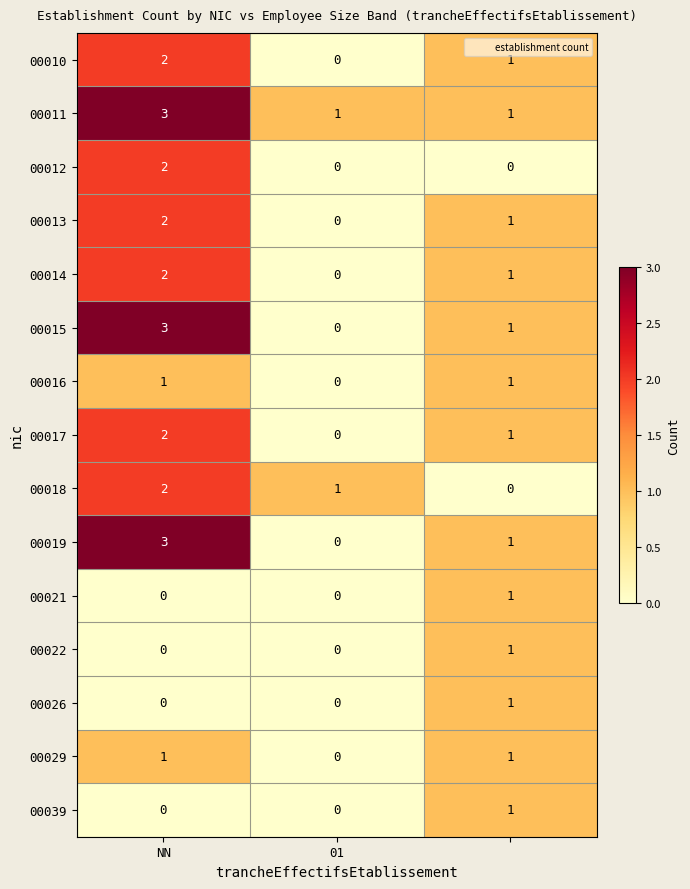

What is the sum of all 00015 values?

4